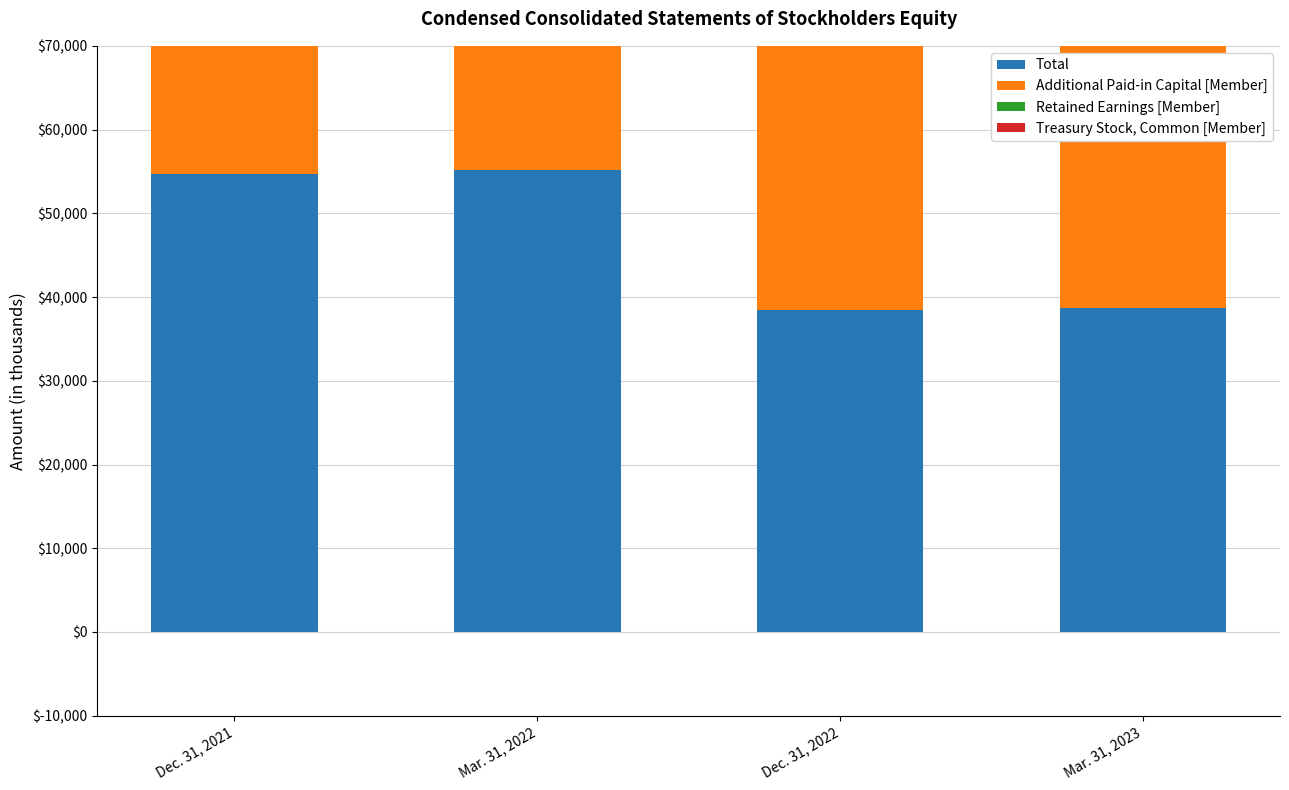

What is the difference between the maximum and minimum values in the Retained Earnings [Member] series?

16951